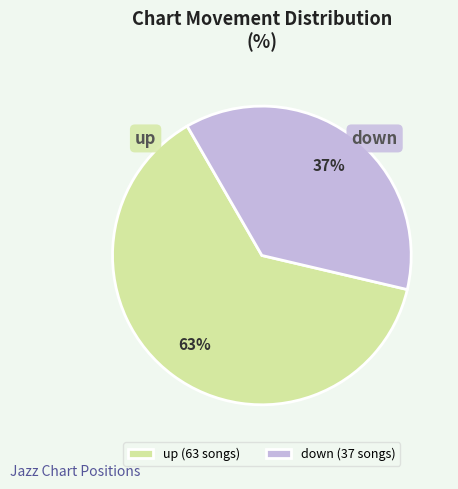

Count the number of slices in the pie.

2